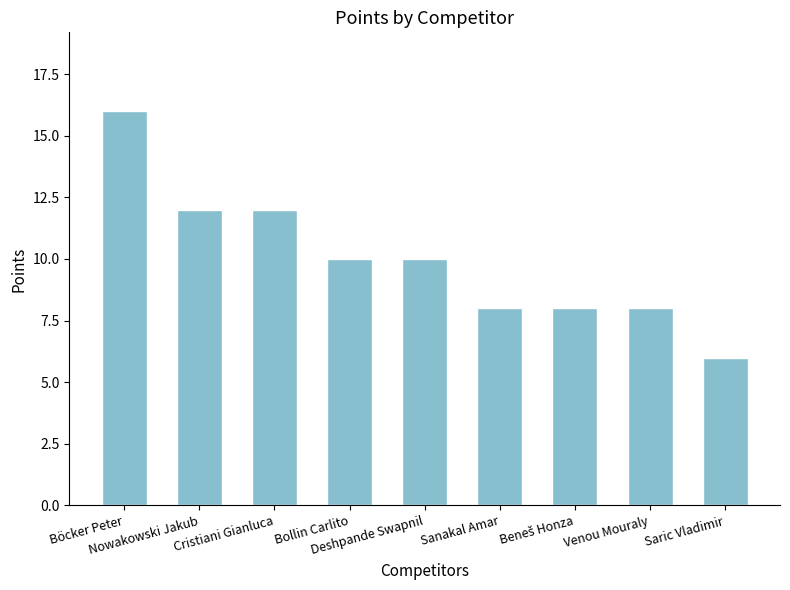

Which label corresponds to the largest value in the chart?

Böcker Peter